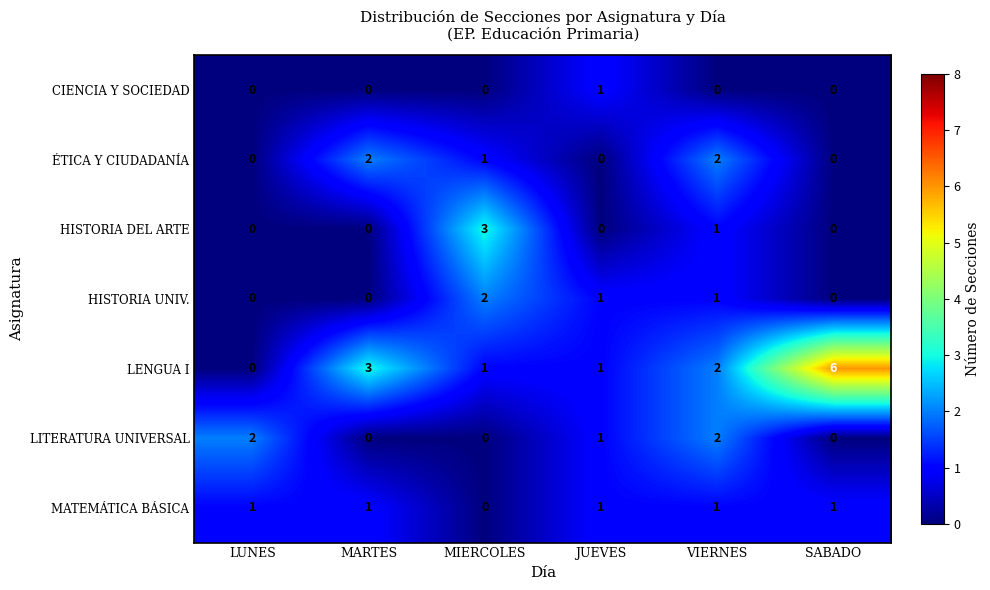

Which series has the largest total across all categories?

LENGUA I